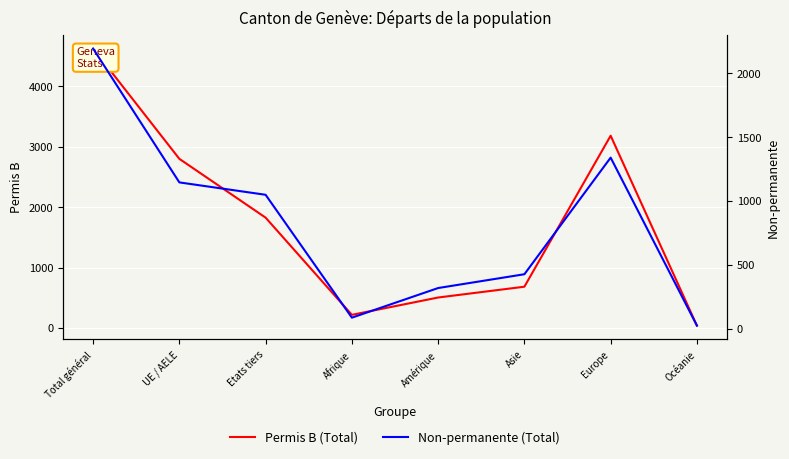

True or false: Permis B (Total) has more than 2 interior local peaks.

False